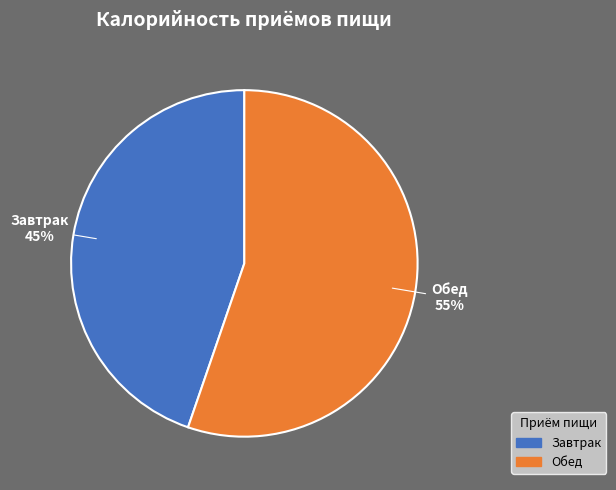

What is the ratio of the value at Завтрак to the value at Обед?

0.8